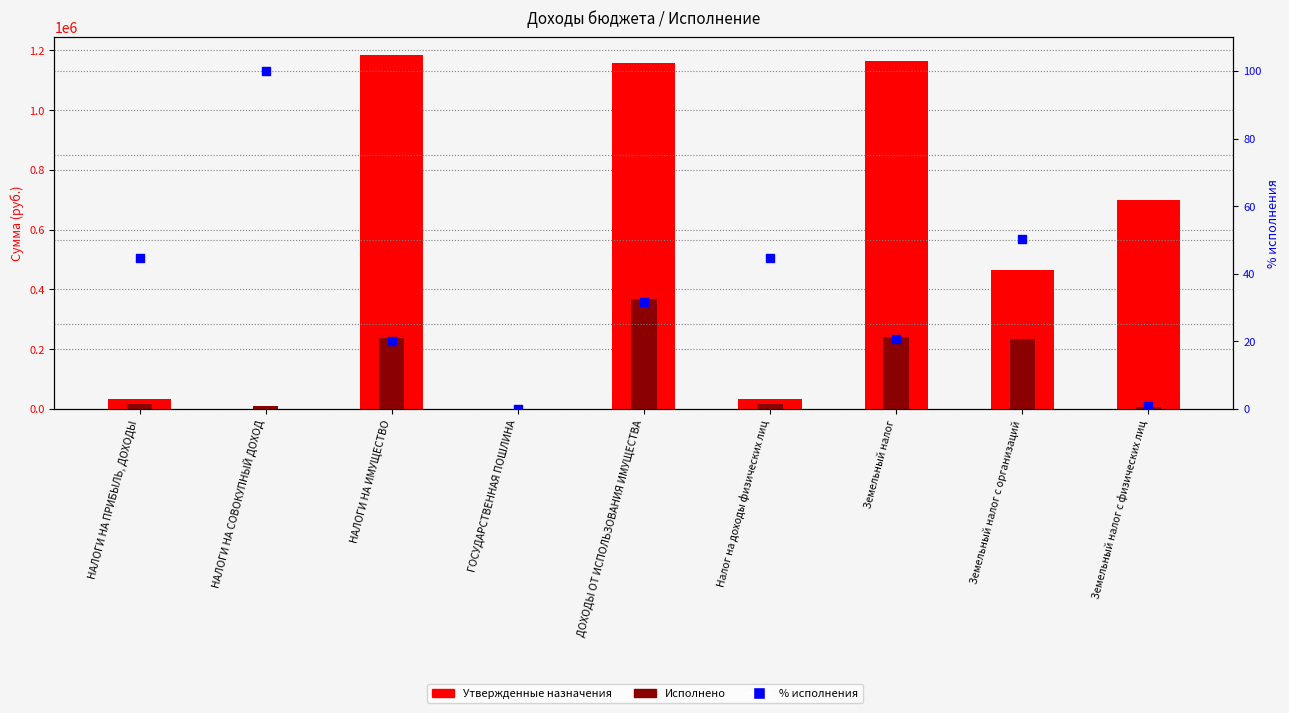

Which series has the largest total across all categories?

Утвержденные назначения